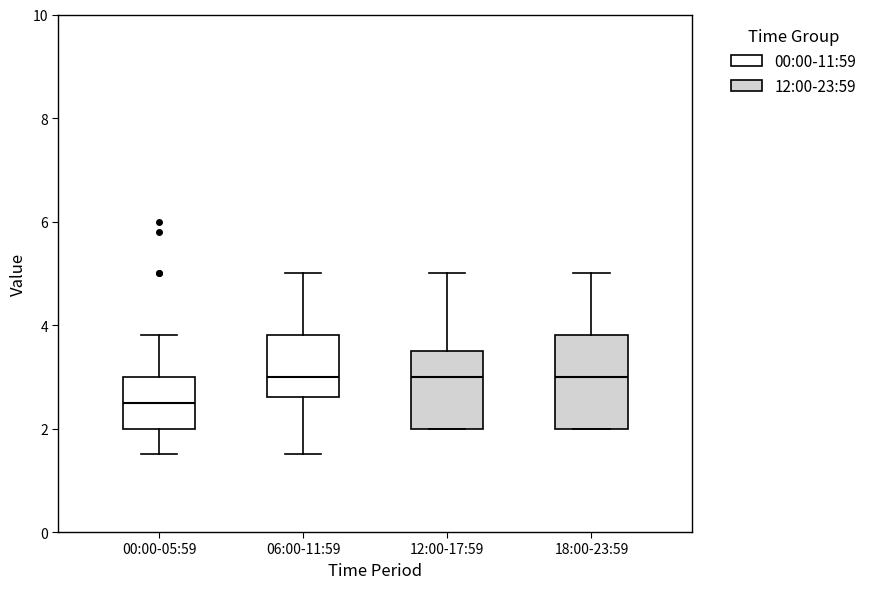

Where is the upper edge of the box for 18:00-23:59 on the y-axis? The values are not printed on the chart, so give them approximately, as read against the axis.

3.8